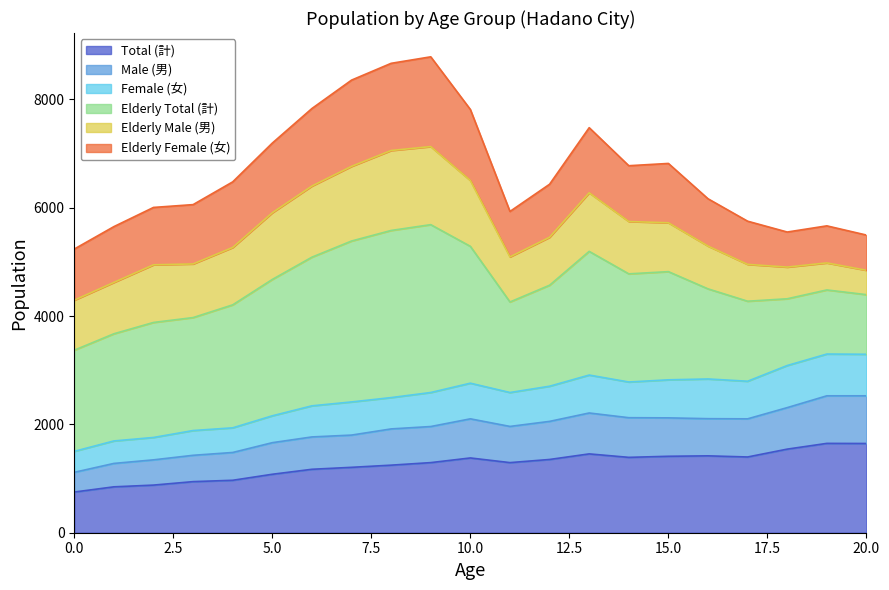

True or false: Female (女) has a value of 841 at 13.

False